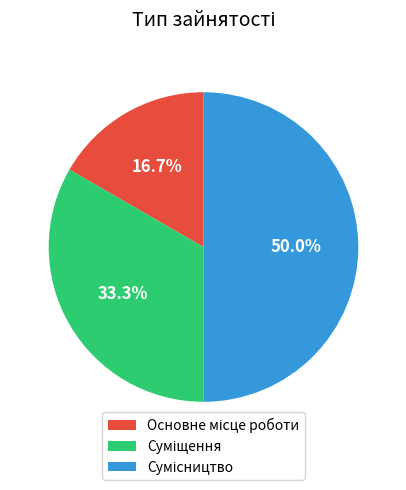

How many segments does this pie chart have?

3